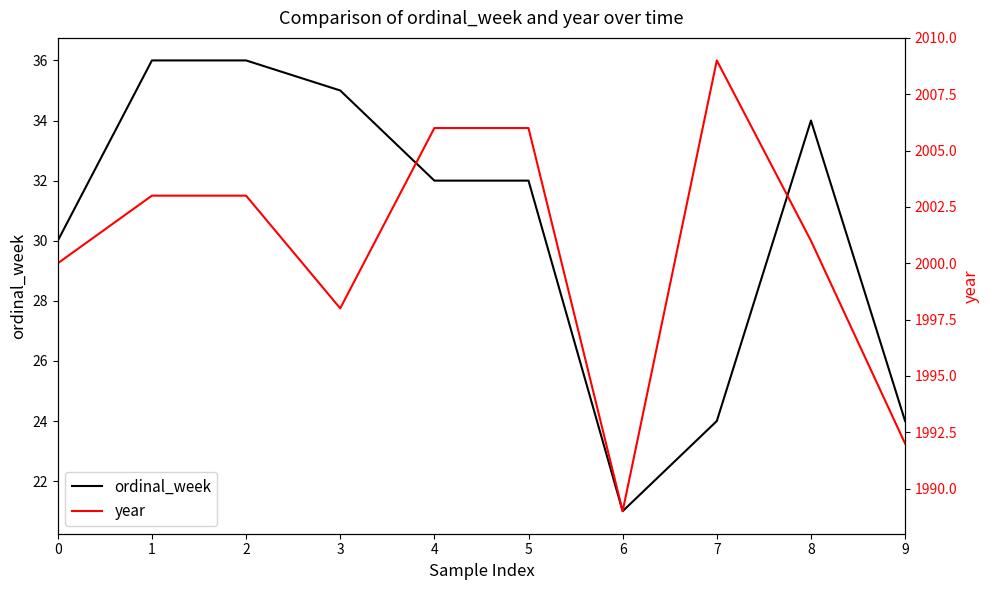

At which category does ordinal_week reach its first local valley?

6